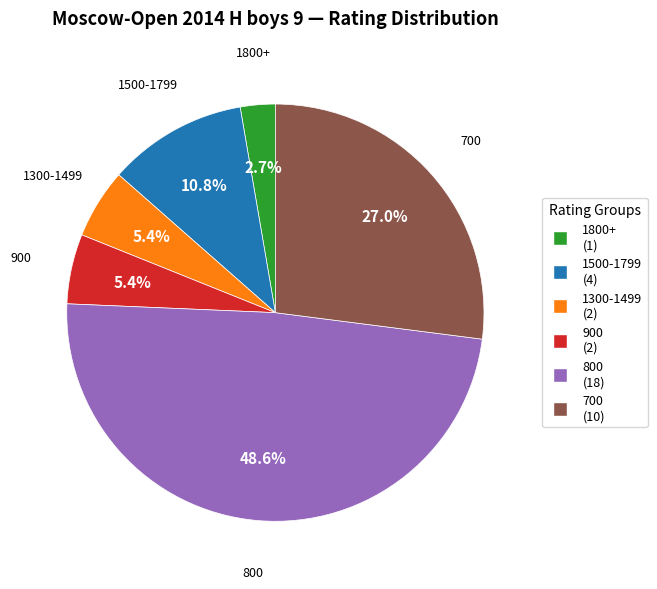

Is there a majority slice in this chart?

No